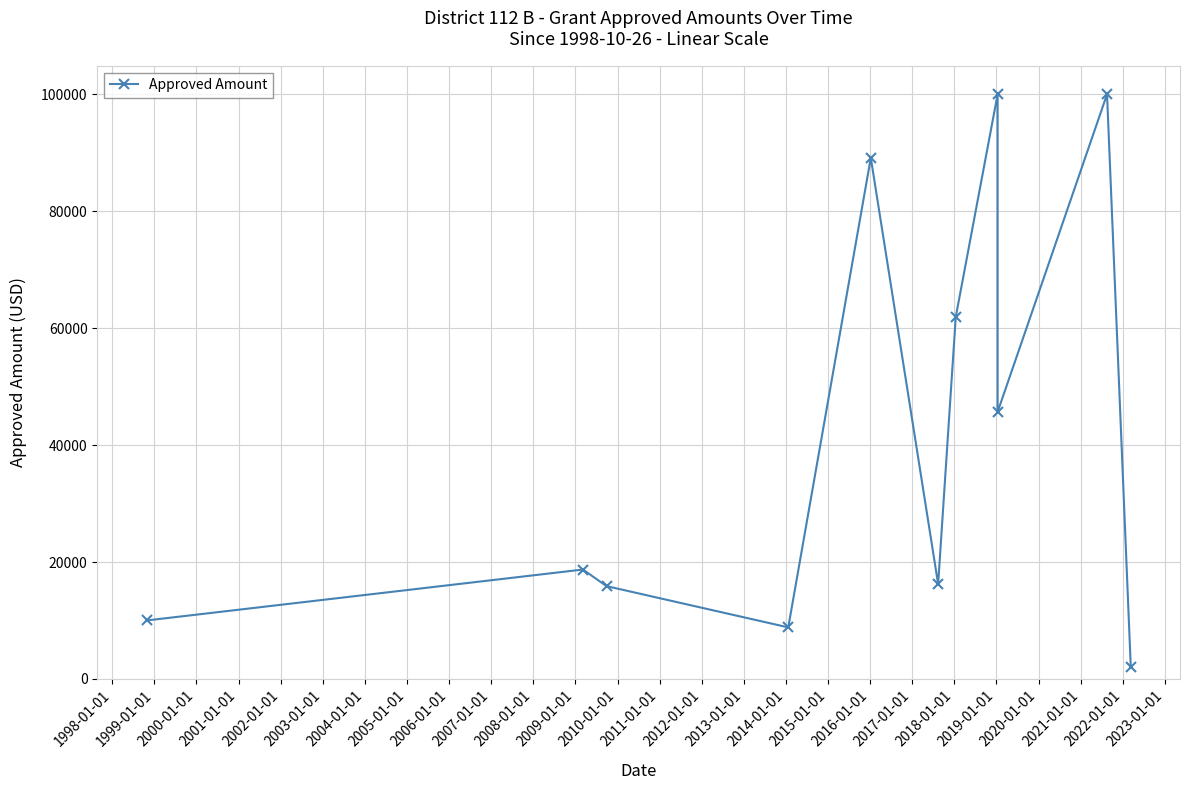

What is the difference between the values at 2007-01-01 and 2002-01-01?

14225